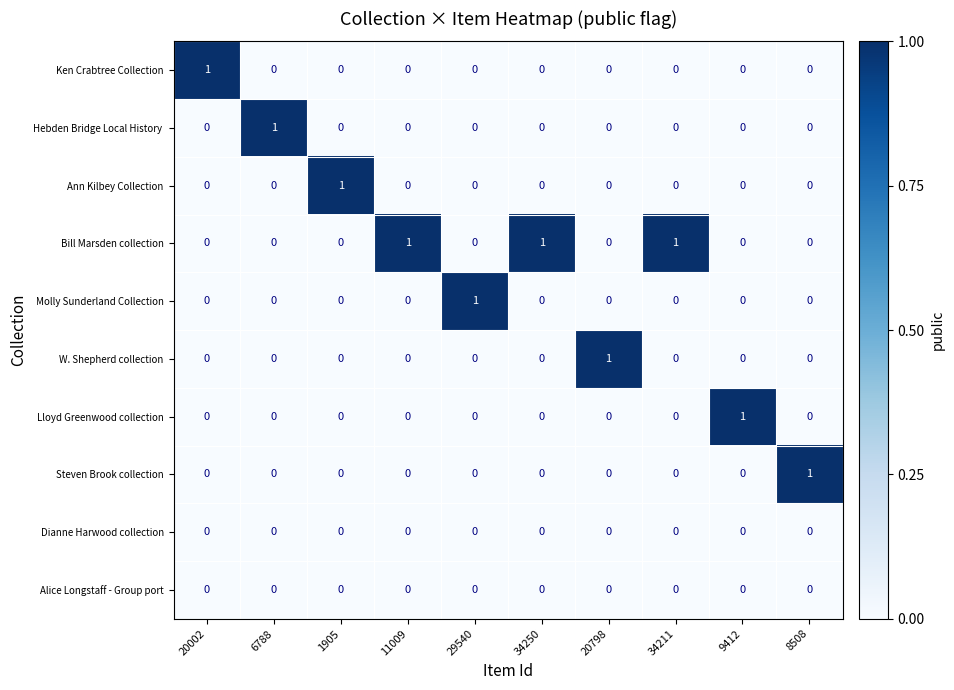

Is it true that Molly Sunderland Collection equals 0 at 11009?

True